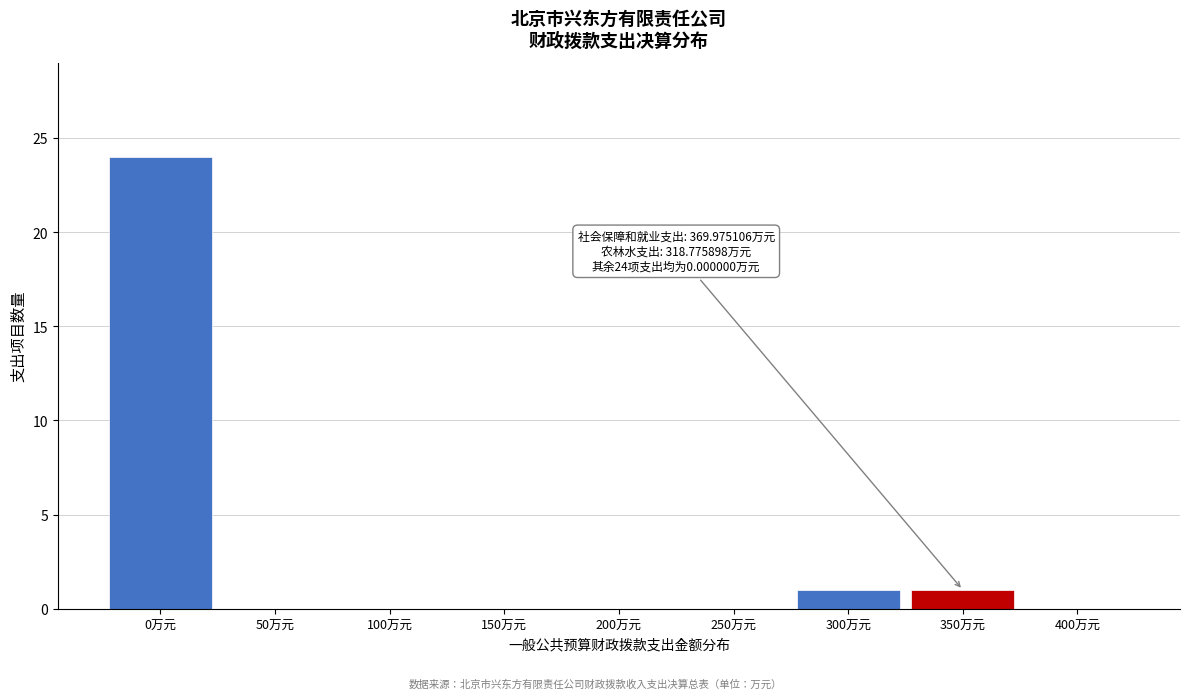

Reading left to right, list all the values displayed in this chart.

0万元=24	50万元=0	100万元=0	150万元=0	200万元=0	250万元=0	300万元=1	350万元=1	400万元=0